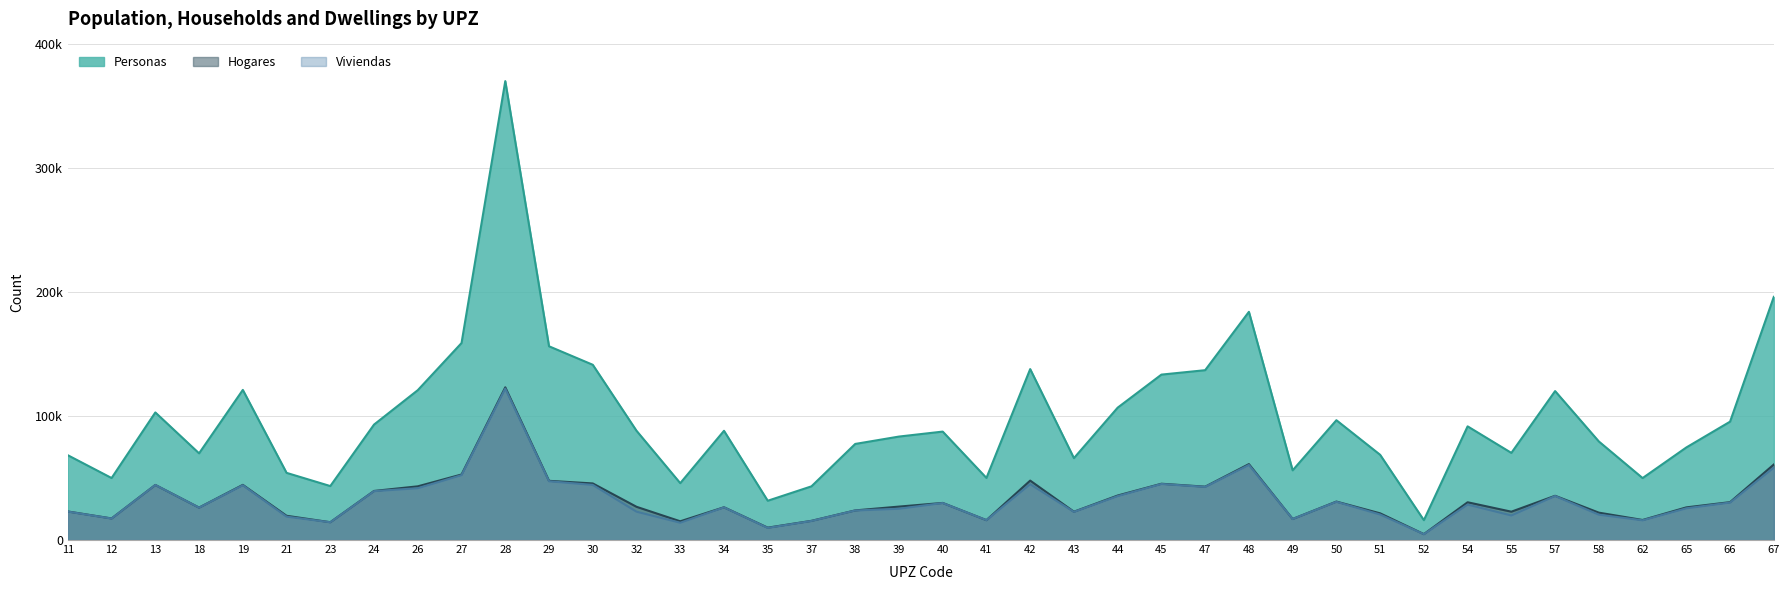

What are all the series names shown in the legend?

Personas, Hogares, Viviendas